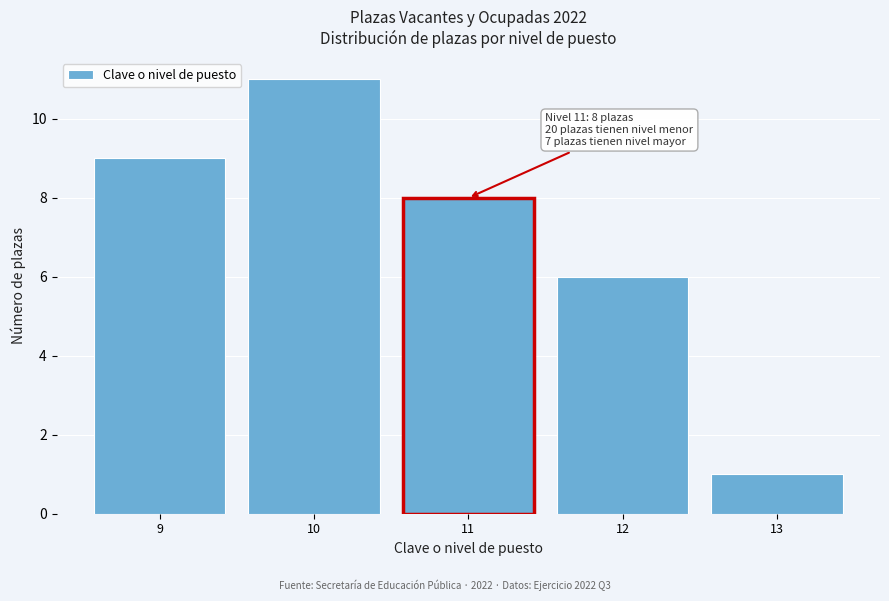

Reading left to right, list all the values displayed in this chart.

9=9	10=11	11=8	12=6	13=1